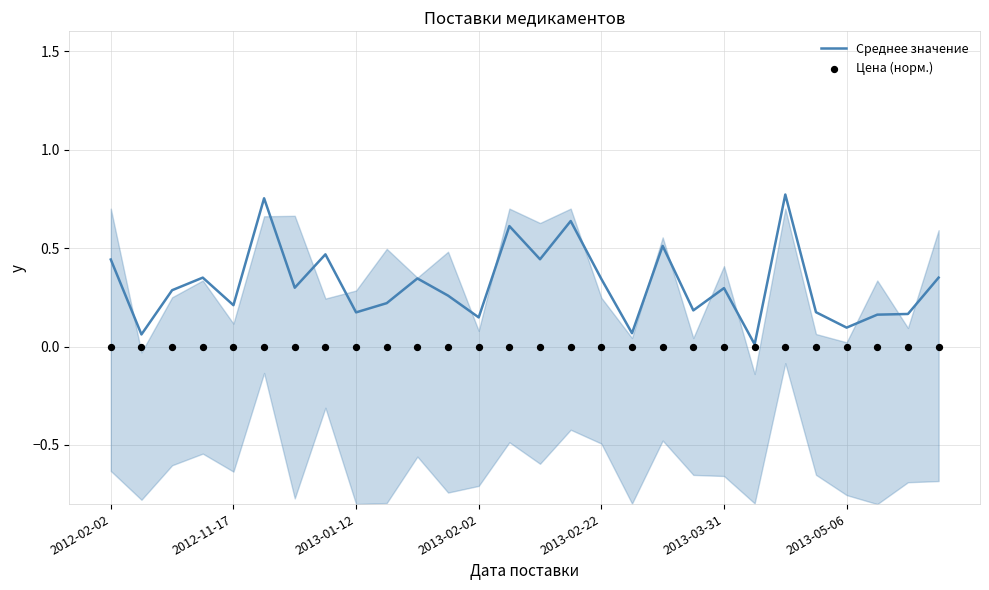

Which series has the largest total across all categories?

Среднее значение